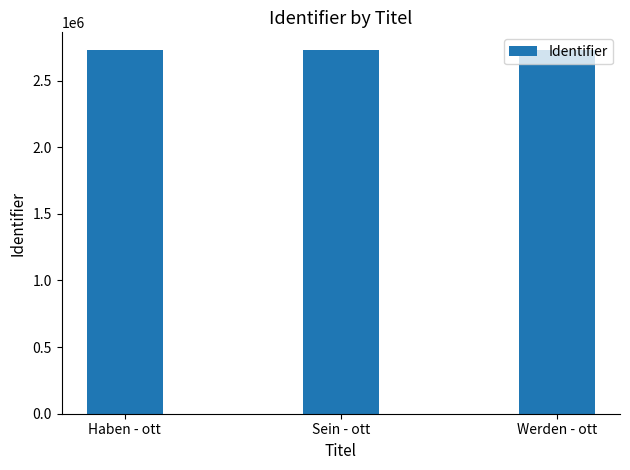

Does the chart contain stacked bars?

No